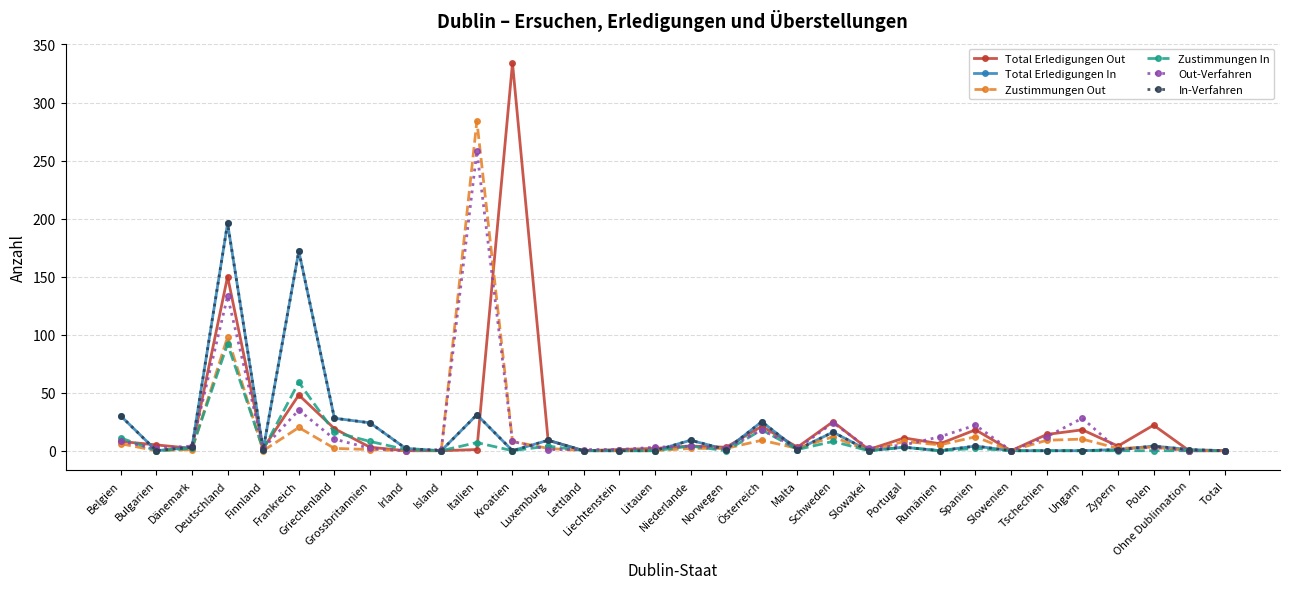

Is this an area chart (filled region under the line)?

No